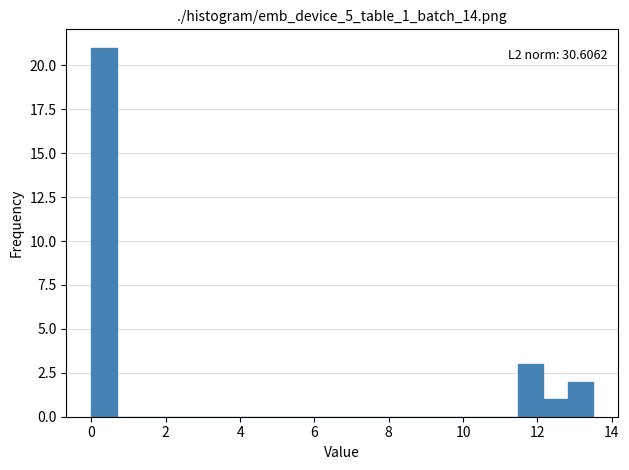

Around what value on the x-axis is the tallest bar? Give the approximate position of its centre, as read against the axis.

0.4